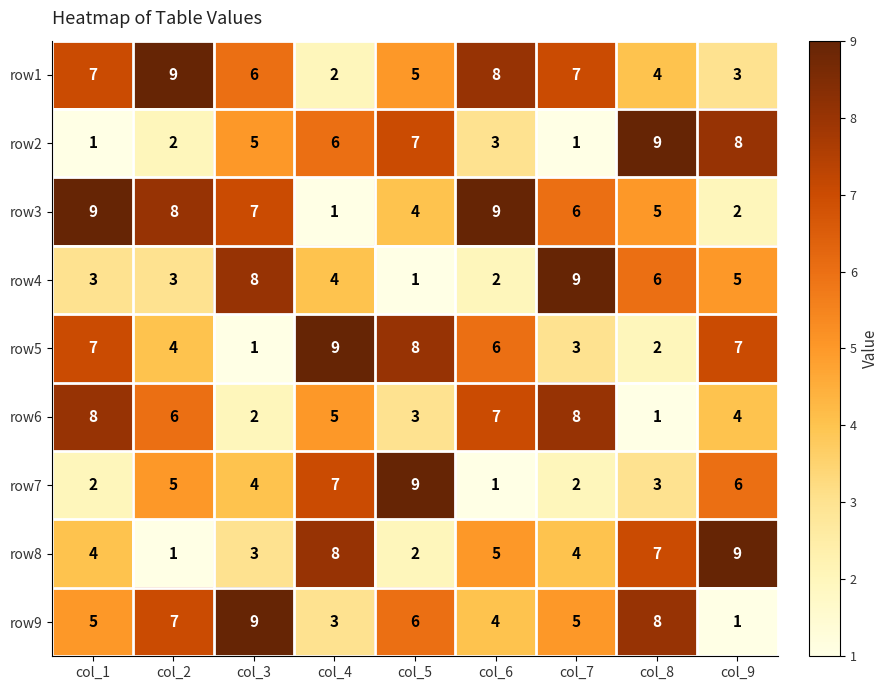

What is the average value of the row2 series?

5